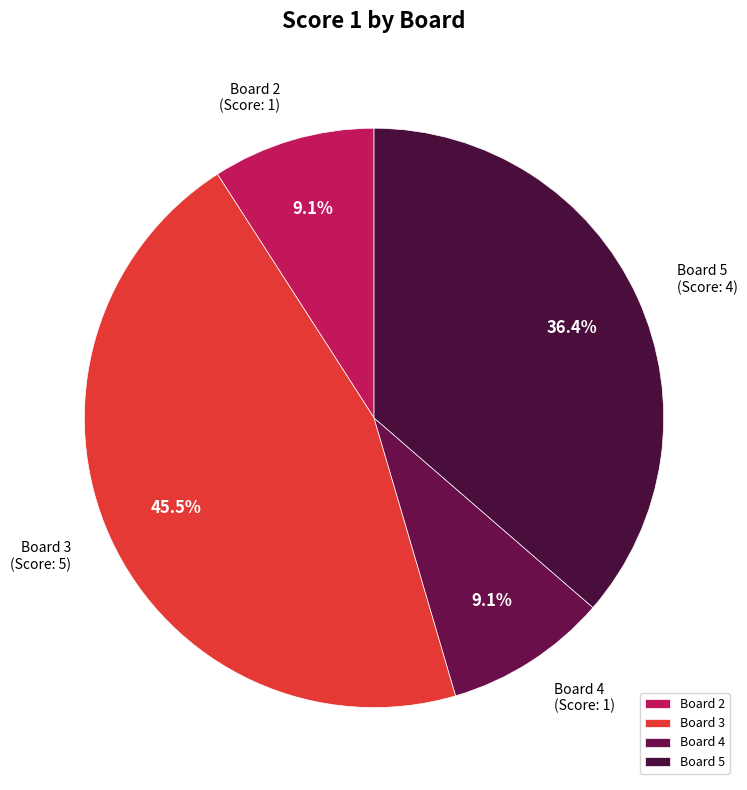

Between Board 2 and Board 3, which is larger?

Board 3